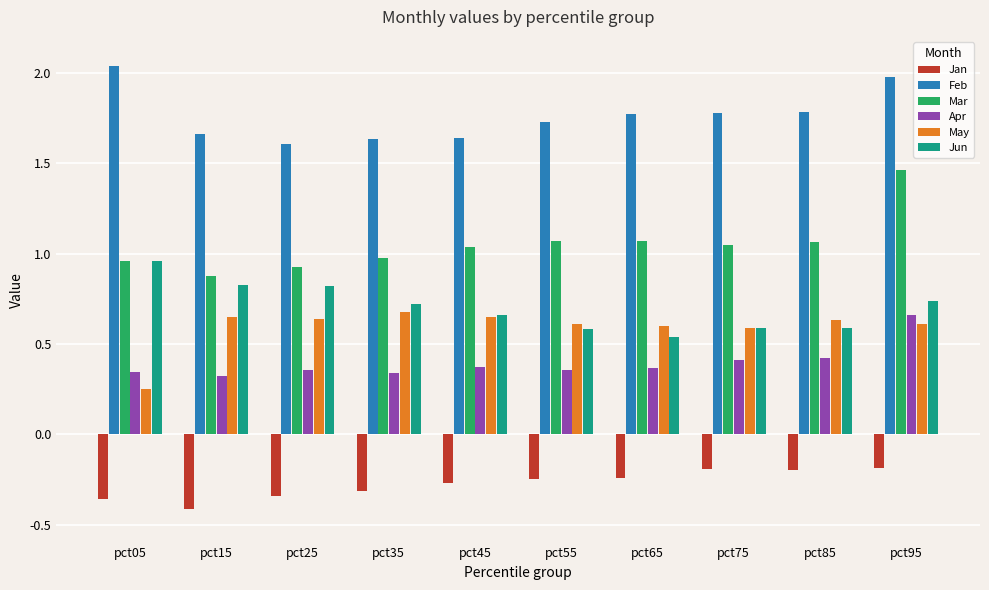

Is it true that Mar equals 1.5 at pct75?

False